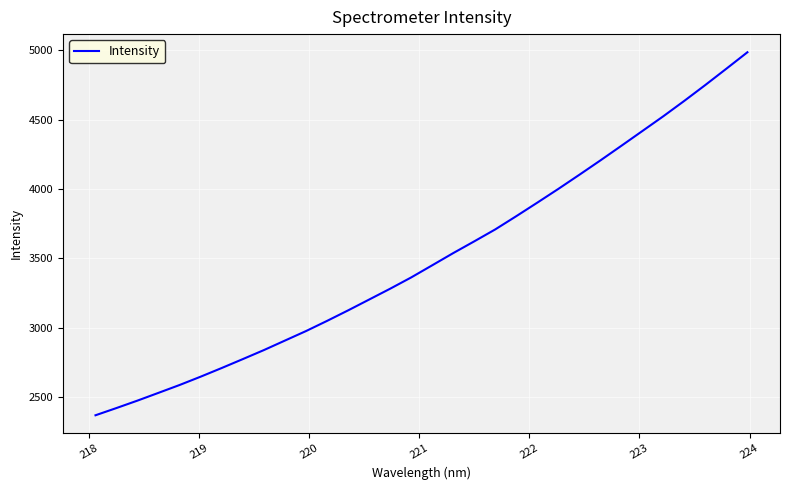

What is the greatest value displayed?

4985.7